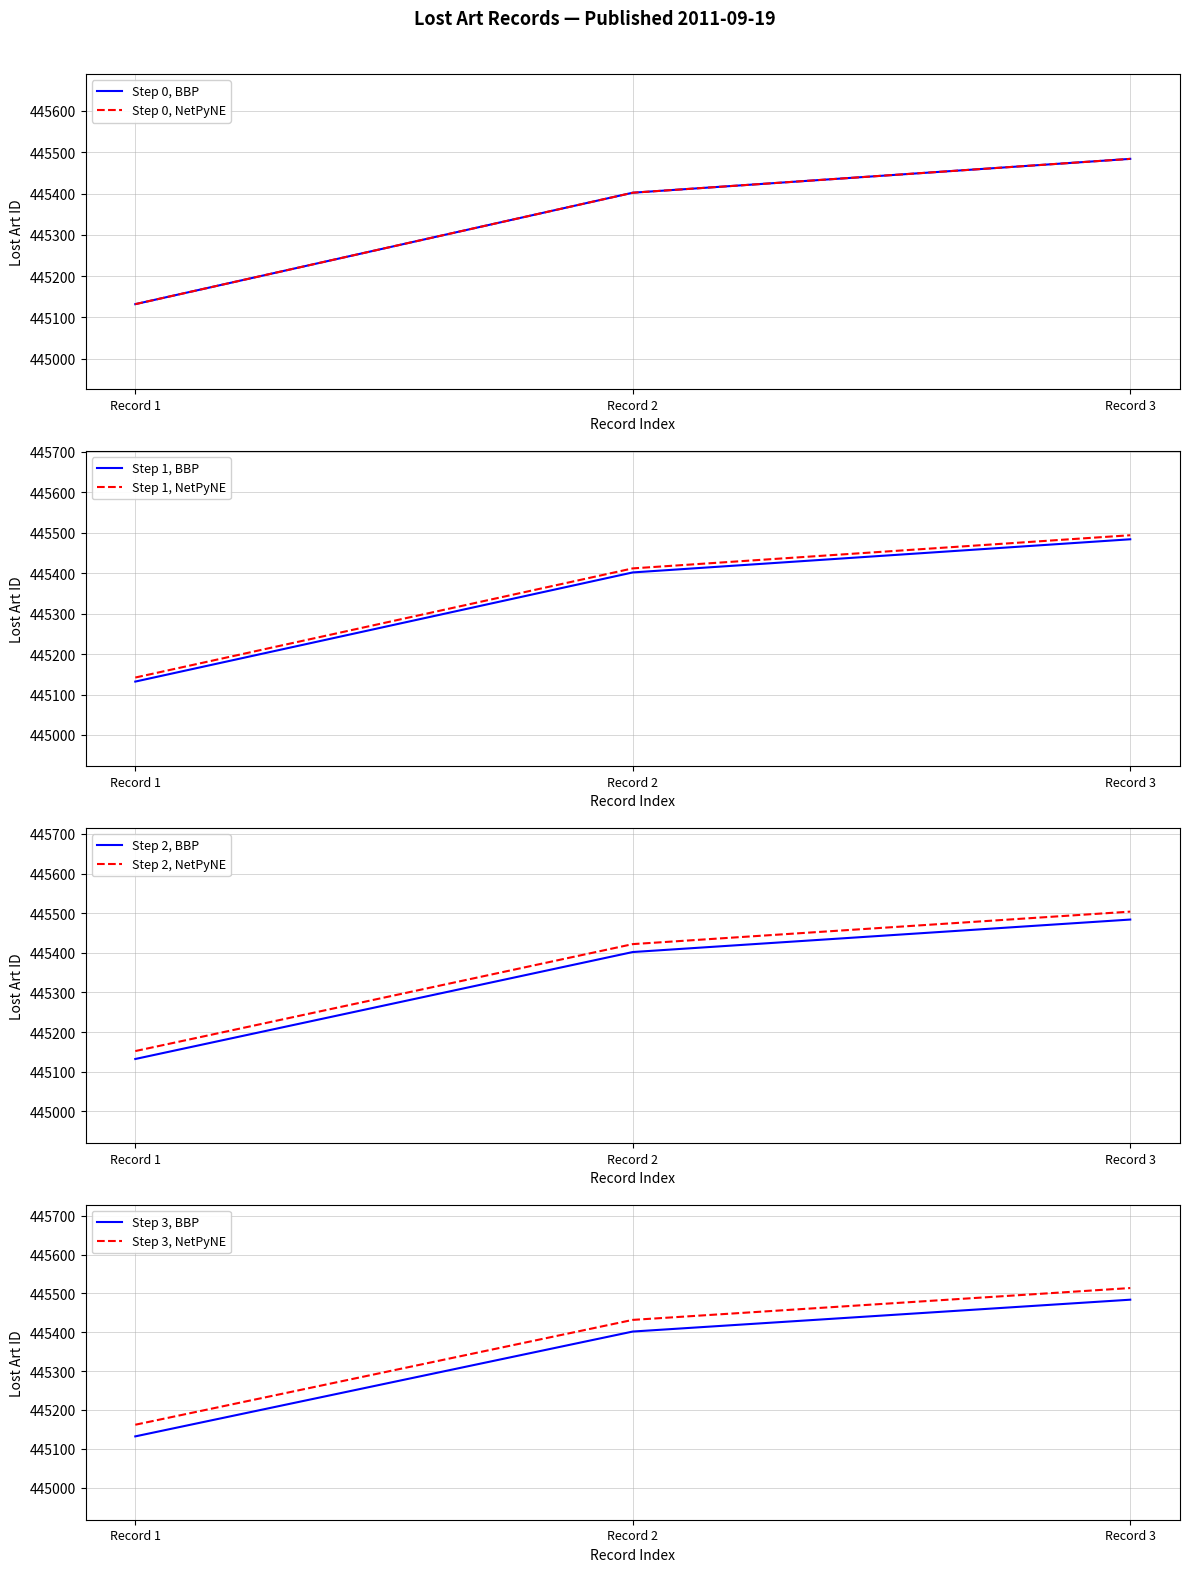

What is the maximum value for Step 1, NetPyNE?

445494